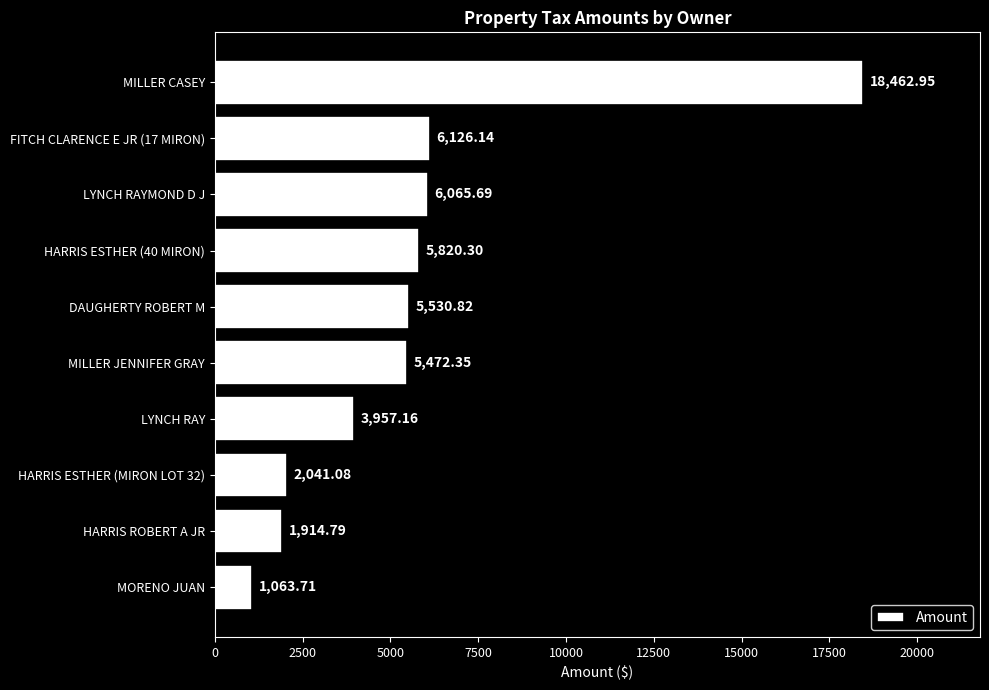

At which label is the value closest to 9763?

FITCH CLARENCE E JR (17 MIRON)